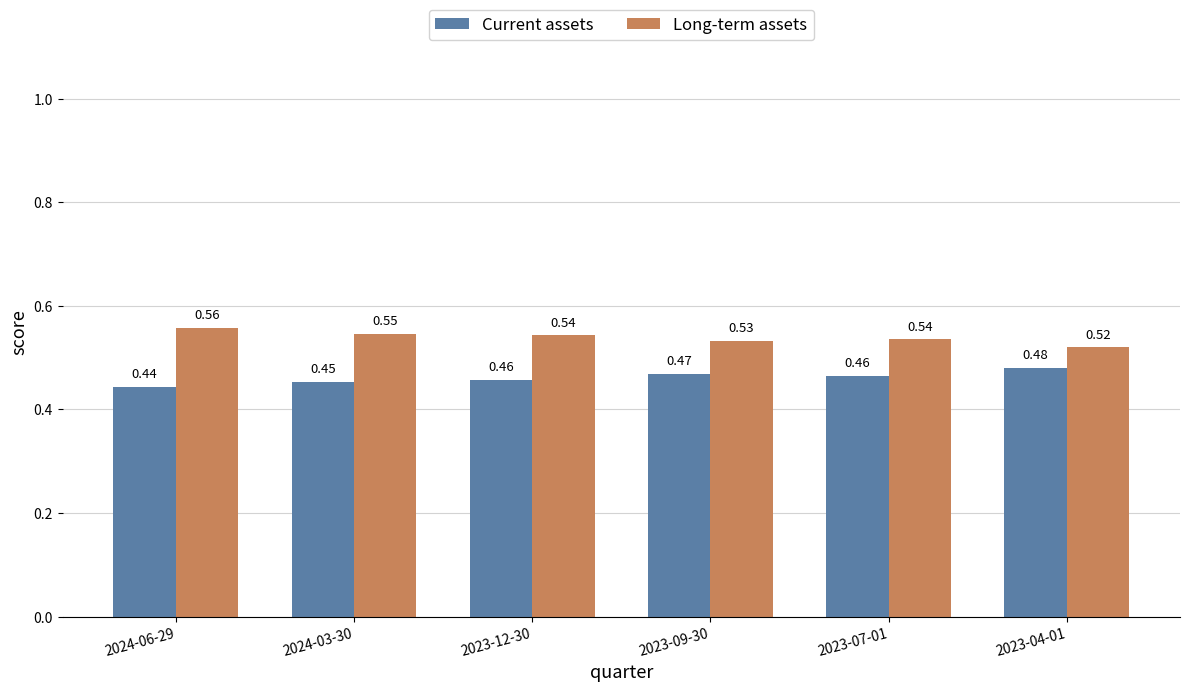

What is the sum of all Long-term assets values?

3.2